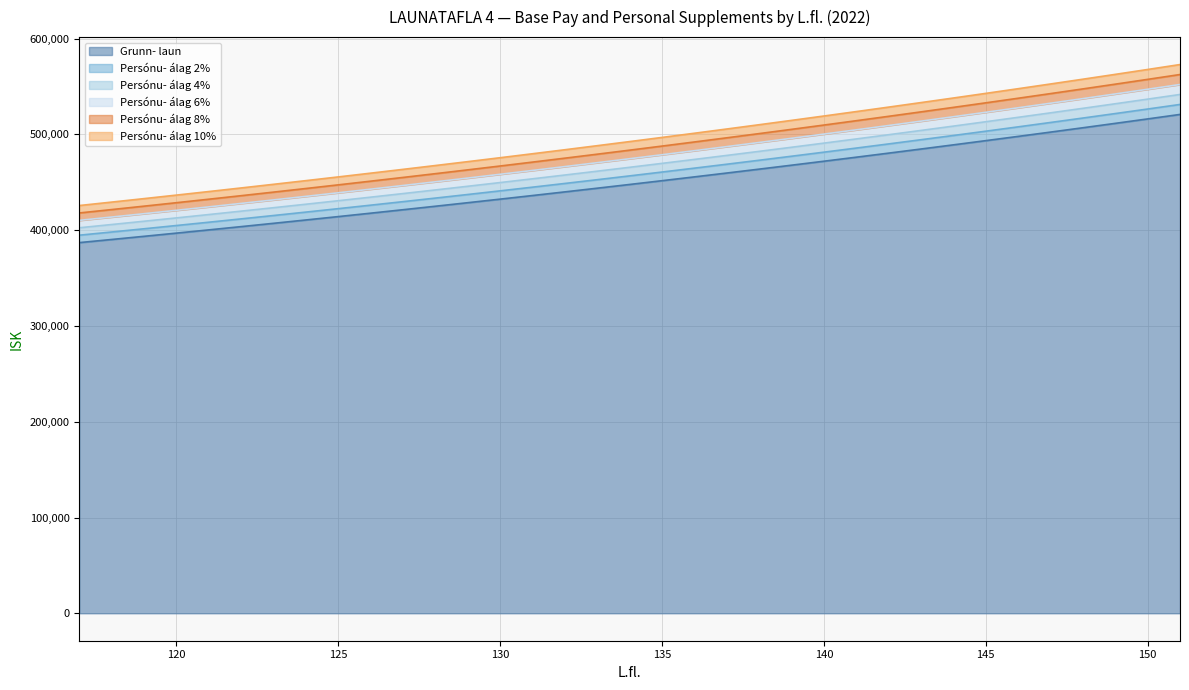

Rank the series by their maximum value, from lowest to highest.

Grunn- laun, Persónu- álag 2%, Persónu- álag 4%, Persónu- álag 6%, Persónu- álag 8%, Persónu- álag 10%